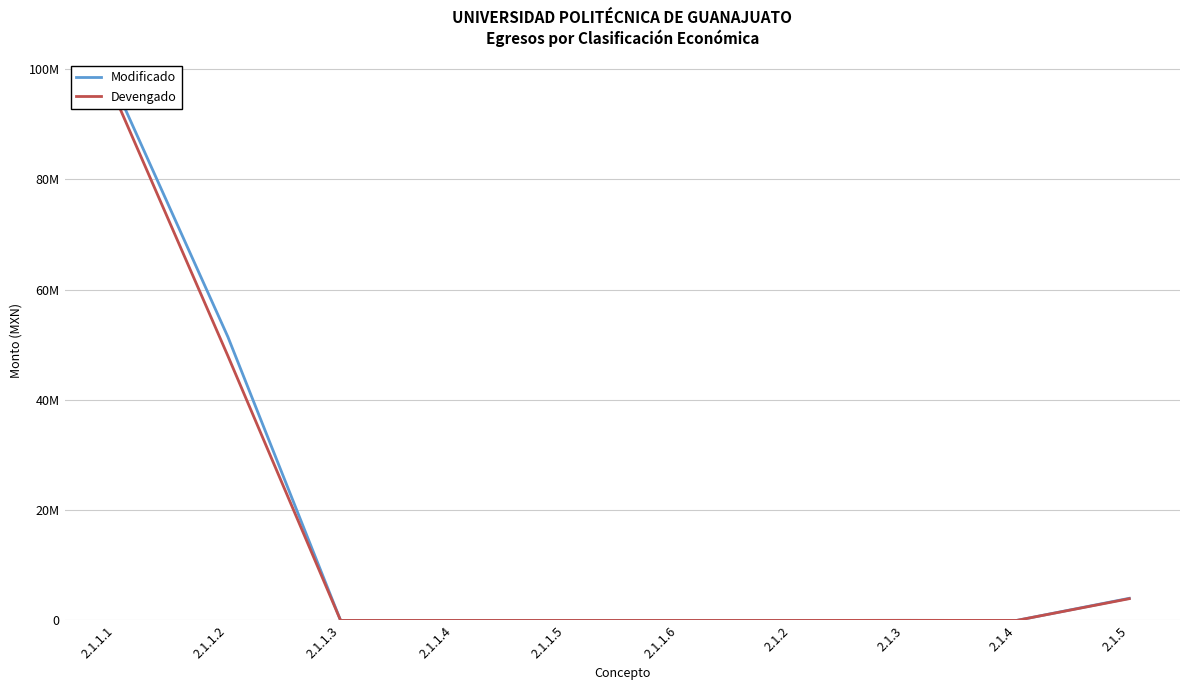

What is the greatest value displayed?

96765297.0